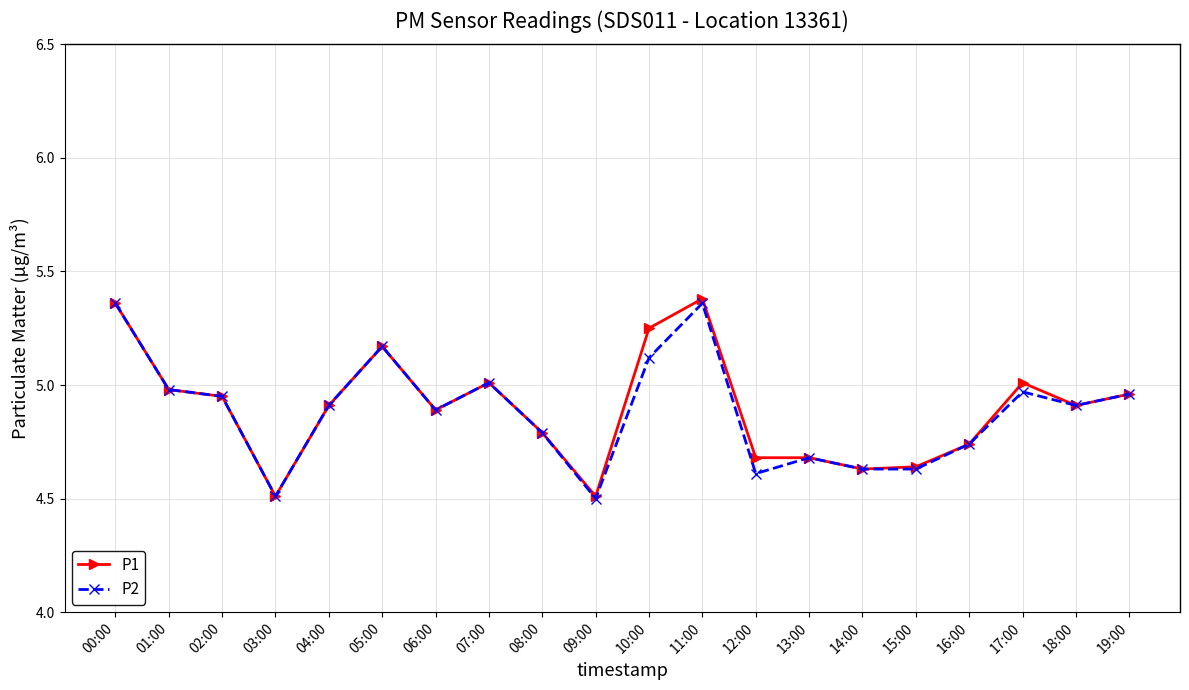

True or false: P1 has more than 0 interior local peaks.

True